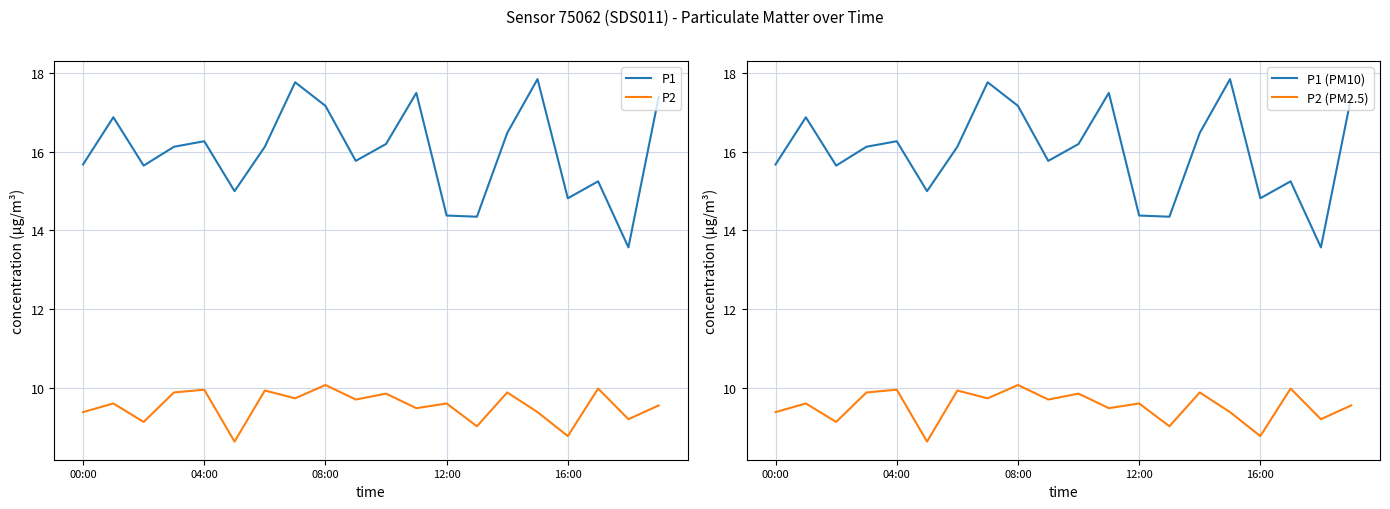

What is the total value across all series at 15?

54.5